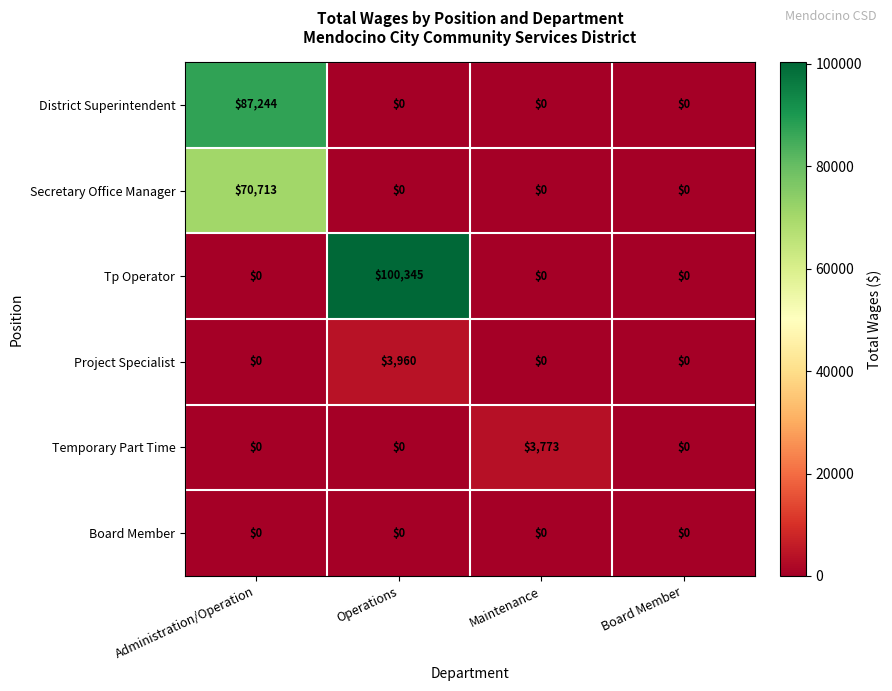

Reading right to left, transcribe all the data shown in this chart.

District Superintendent: Board Member=0	Maintenance=0	Operations=0	Administration/Operation=87244
Secretary Office Manager: Board Member=0	Maintenance=0	Operations=0	Administration/Operation=70713
Tp Operator: Board Member=0	Maintenance=0	Operations=100345	Administration/Operation=0
Project Specialist: Board Member=0	Maintenance=0	Operations=3960	Administration/Operation=0
Temporary Part Time: Board Member=0	Maintenance=3773	Operations=0	Administration/Operation=0
Board Member: Board Member=0	Maintenance=0	Operations=0	Administration/Operation=0